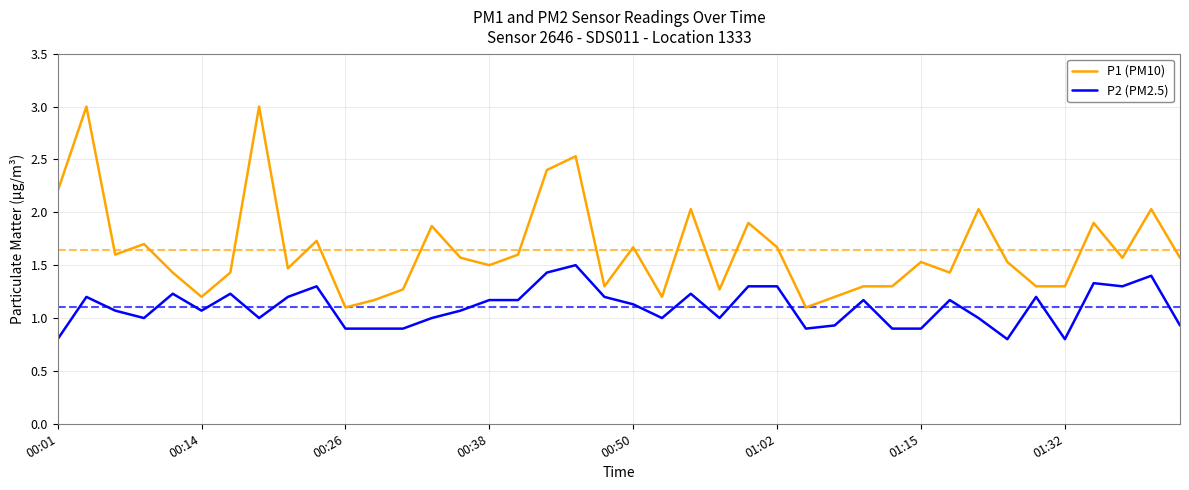

True or false: P1 (PM10) and P2 (PM2.5) intersect in this chart.

False